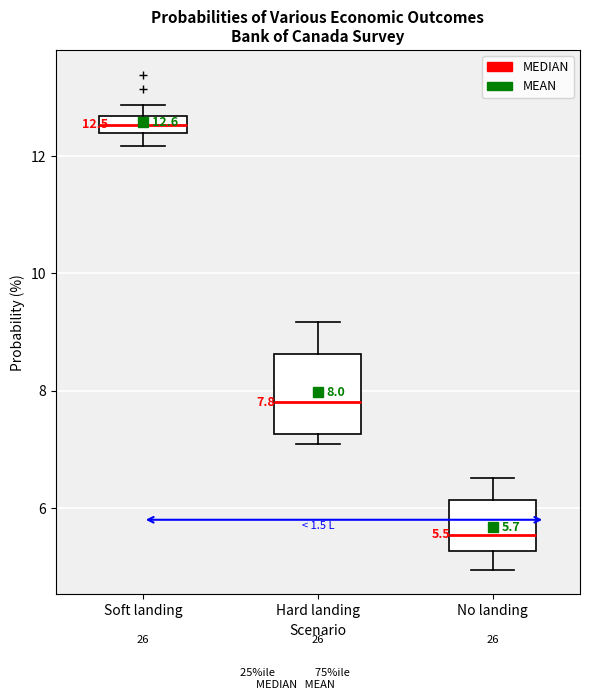

Which box's median line is the lowest?

No landing